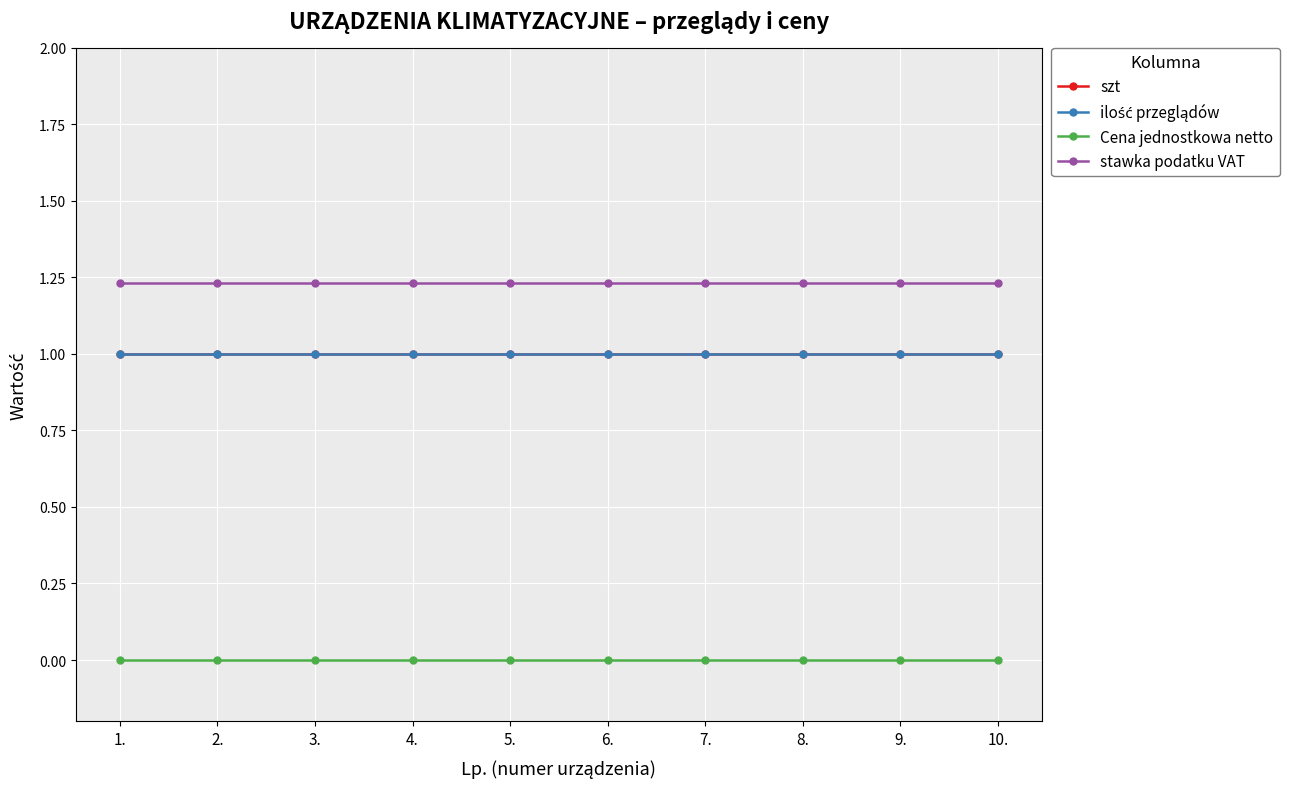

Rank the series by their maximum value, from lowest to highest.

Cena jednostkowa netto, szt, ilość przeglądów, stawka podatku VAT